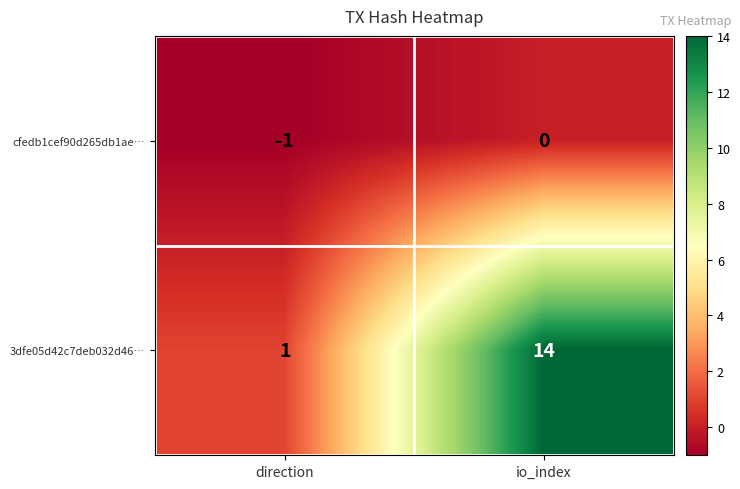

What is the difference between the highest and lowest values at direction?

2